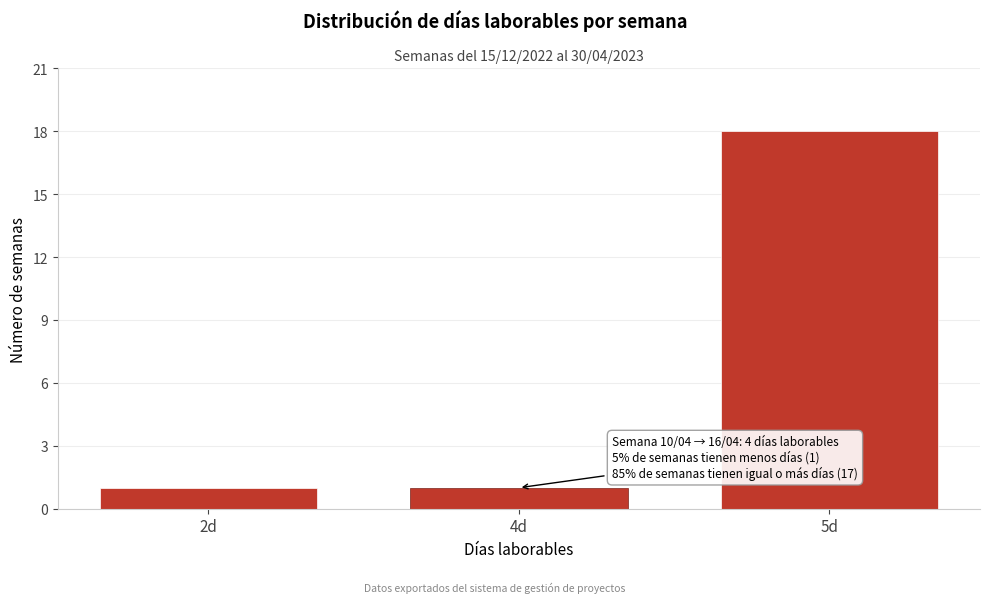

Reading right to left, transcribe all the data shown in this chart.

18	1	1